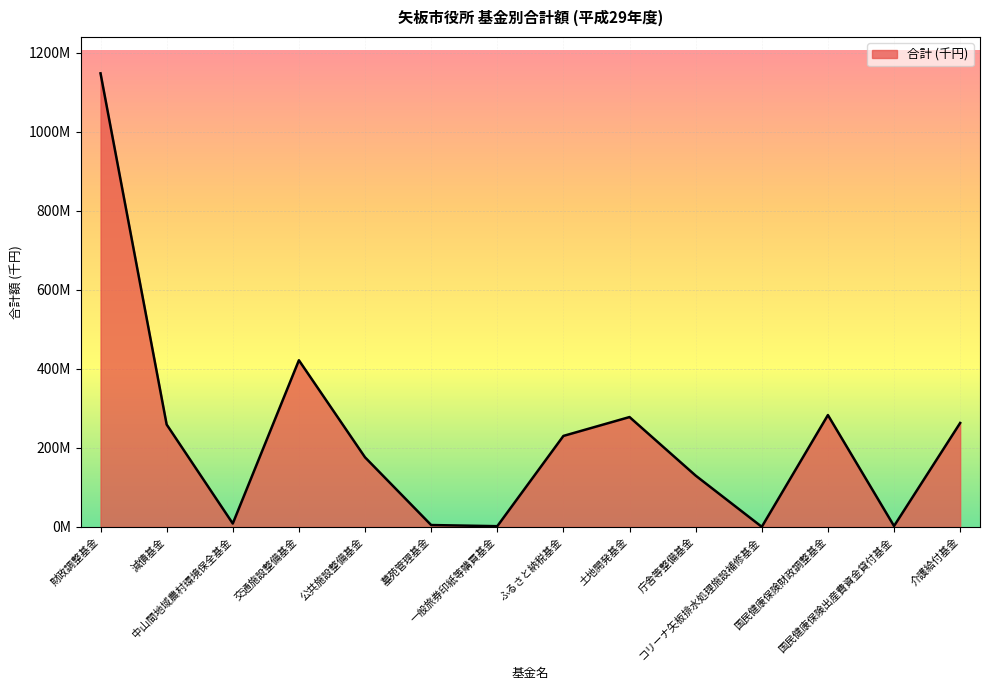

Is this an area chart (filled region under the line)?

Yes